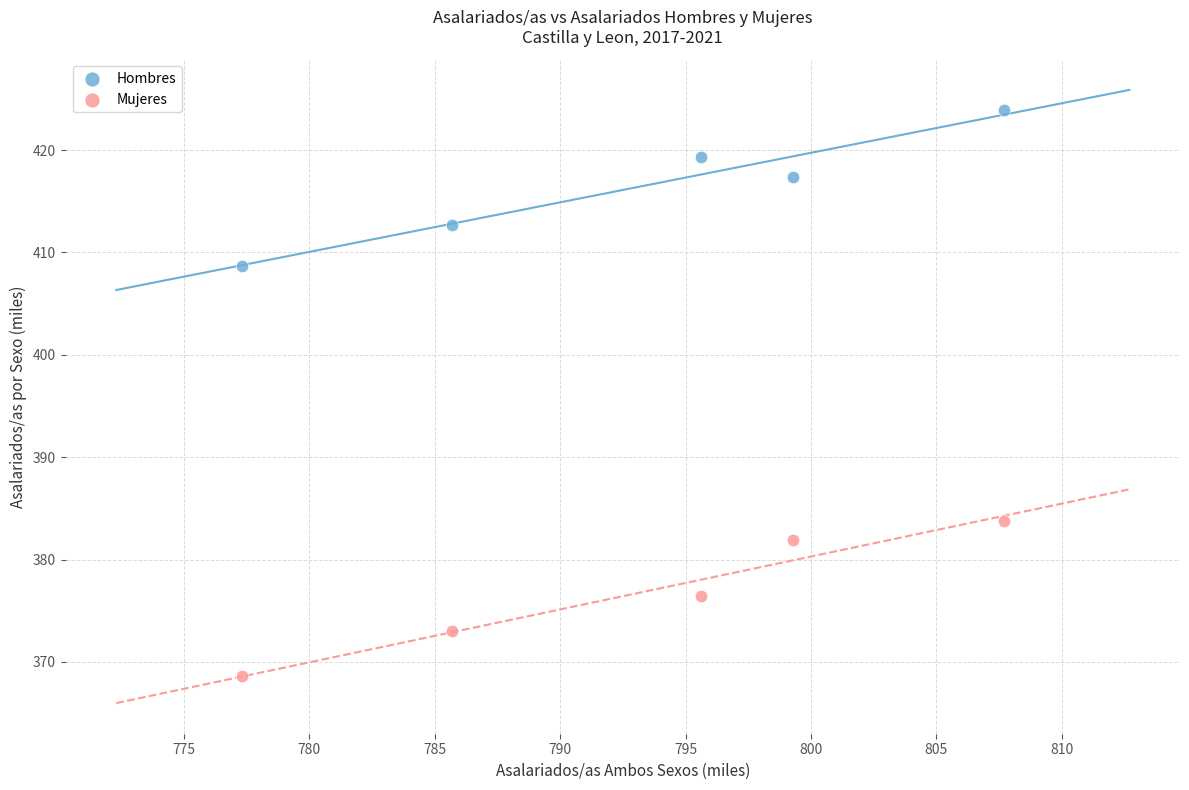

Which series contains the lowest Y value?

Mujeres